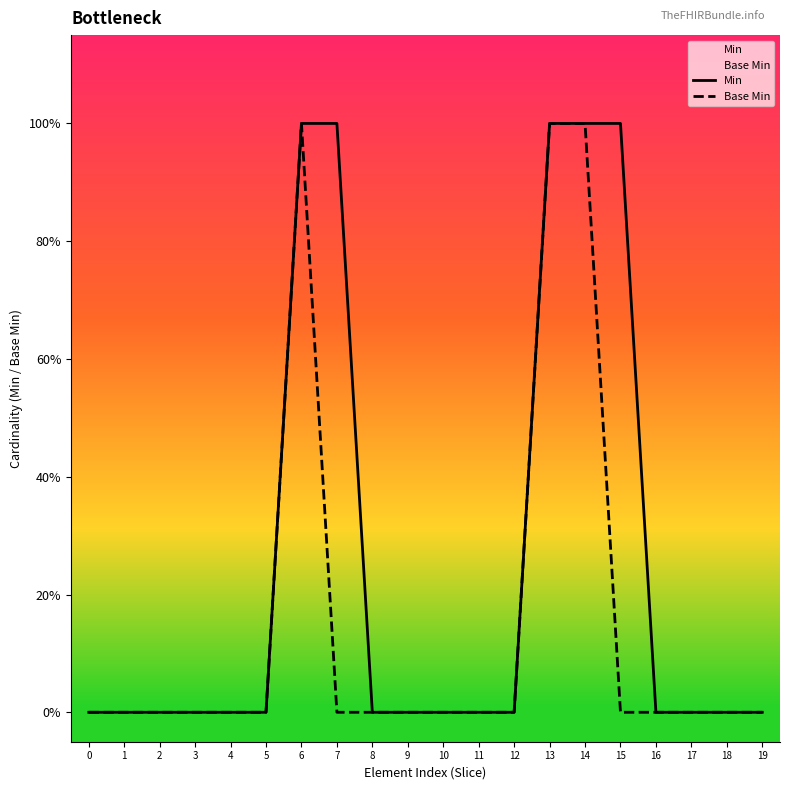

At which label does Min reach its peak?

6